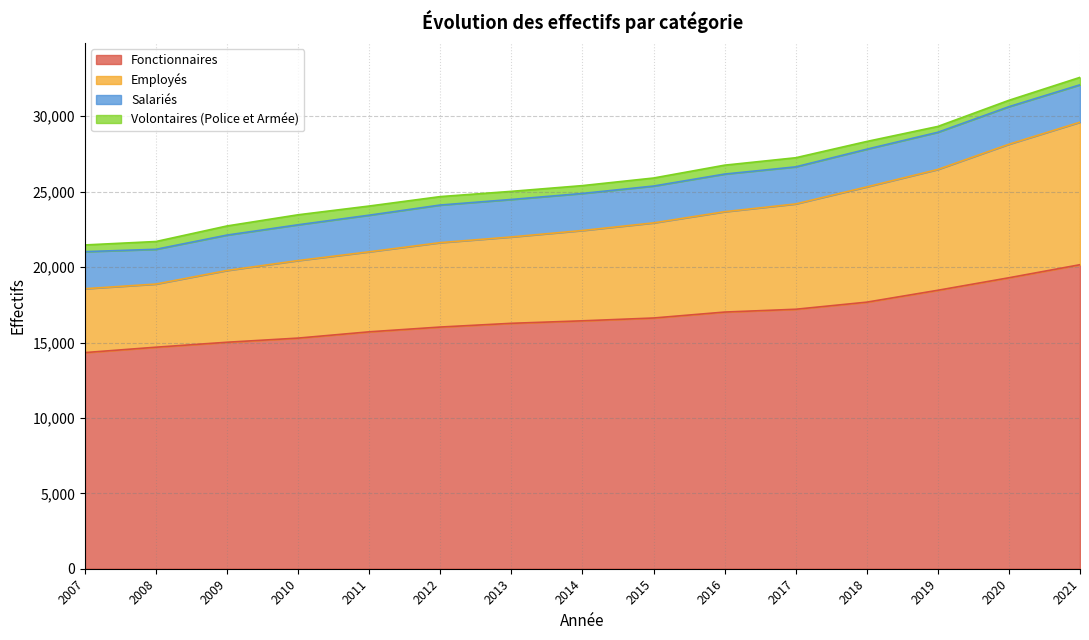

True or false: Employés and Fonctionnaires intersect in this chart.

False